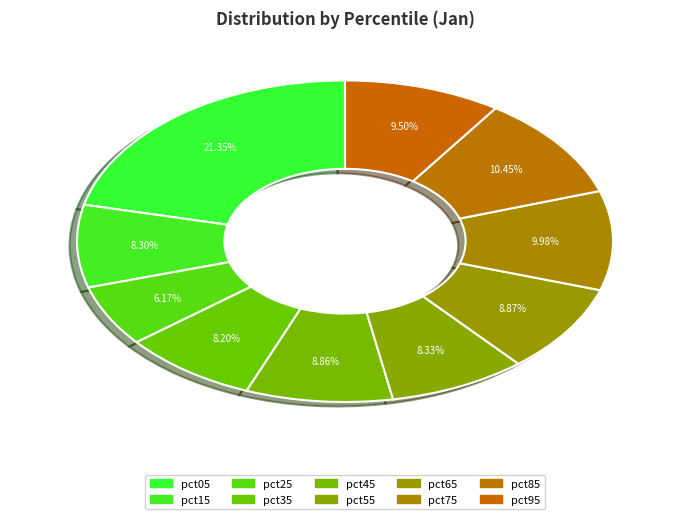

To the nearest percent, what is the difference between the pct05 and pct75 slice percentages?

11%